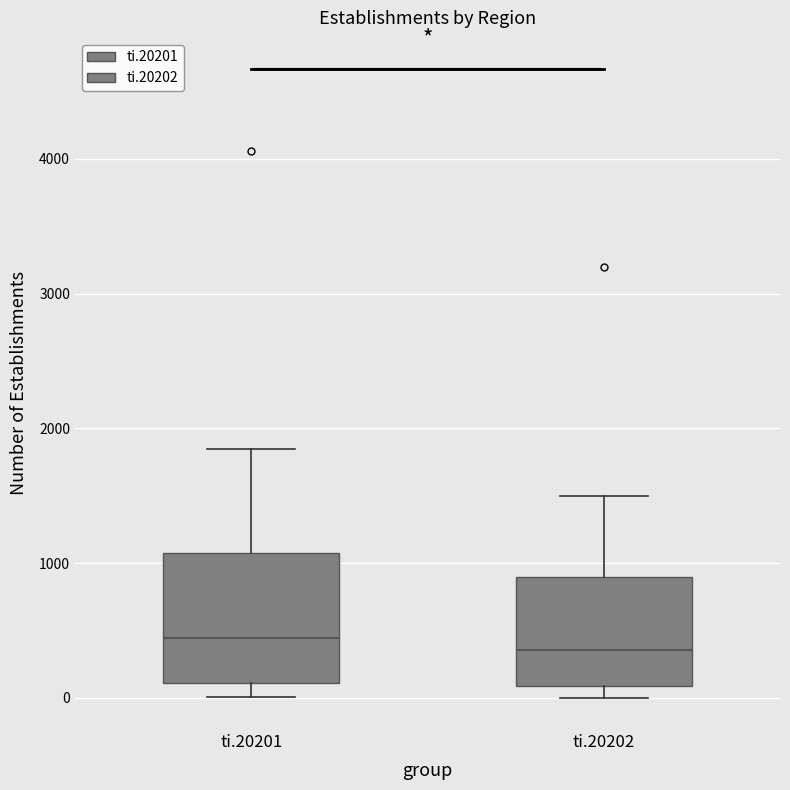

Reading left to right, read every box against the y-axis: the position of its median line, the range the box covers, and the ends of its whiskers. The values are not printed on the chart, so give them approximately, as read against the axis.

ti.20201: median 400, box 100 to 1100, whiskers 0 to 1800
ti.20202: median 400, box 100 to 900, whiskers 0 to 1500